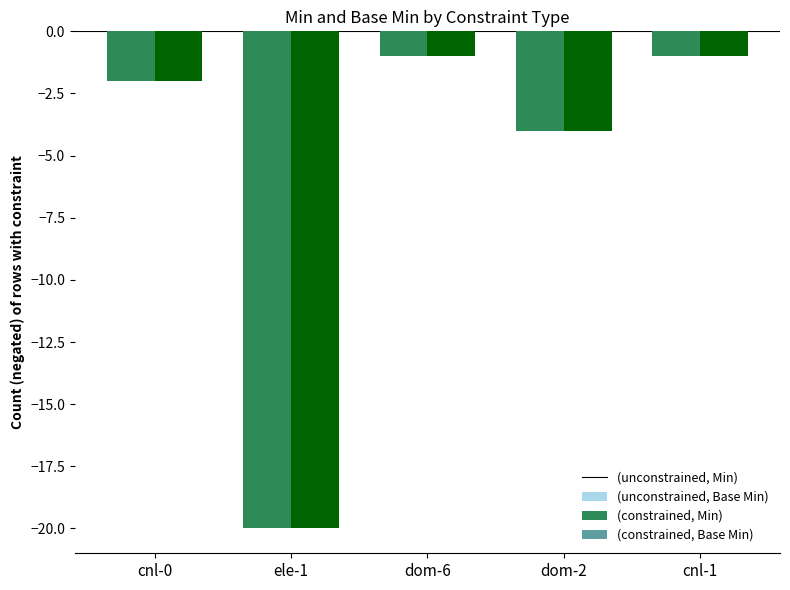

How many bars are there in total?

10